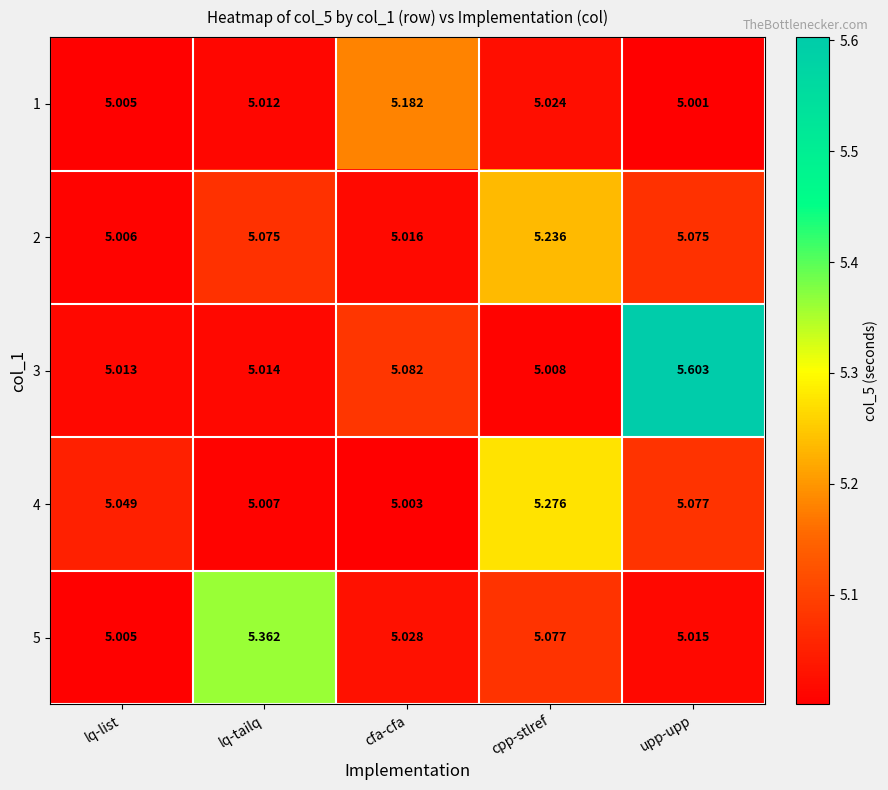

Rank the categories by 3 value from highest to lowest.

upp-upp, cfa-cfa, lq-tailq, lq-list, cpp-stlref